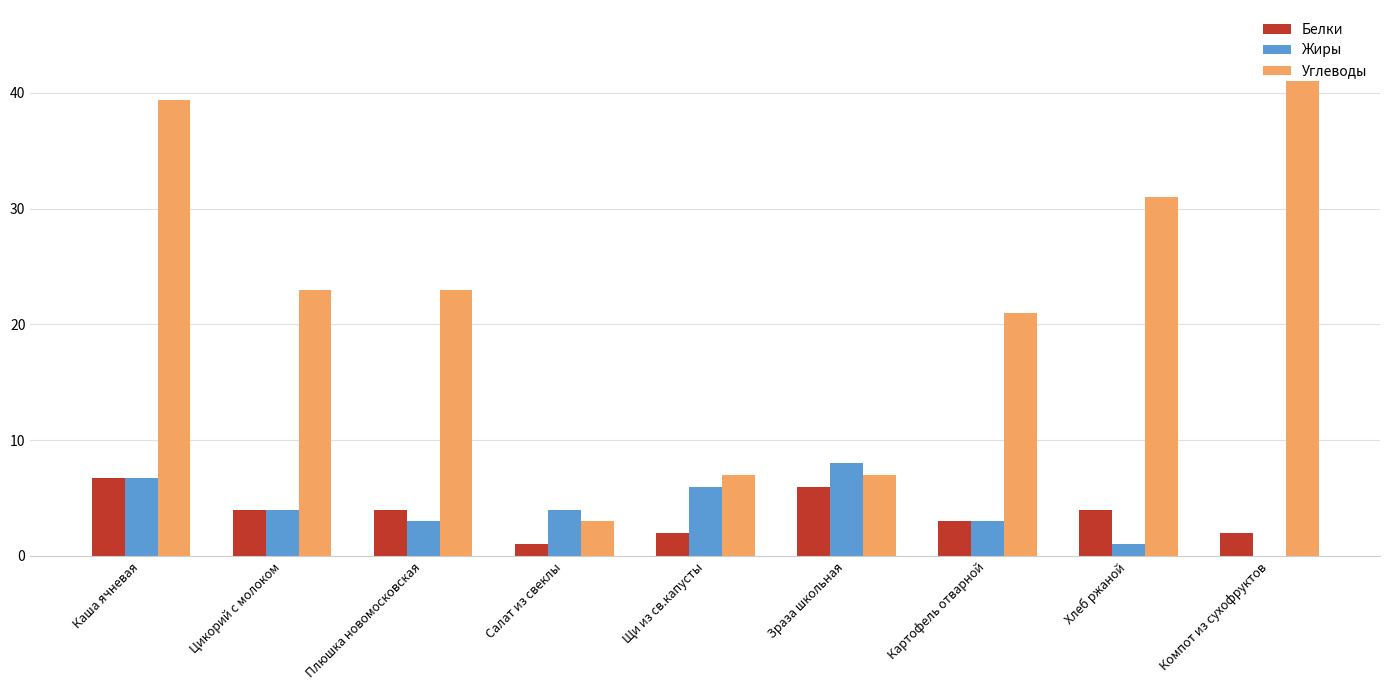

Between Картофель отварной and Компот из сухофруктов, which series saw the biggest shift?

Углеводы